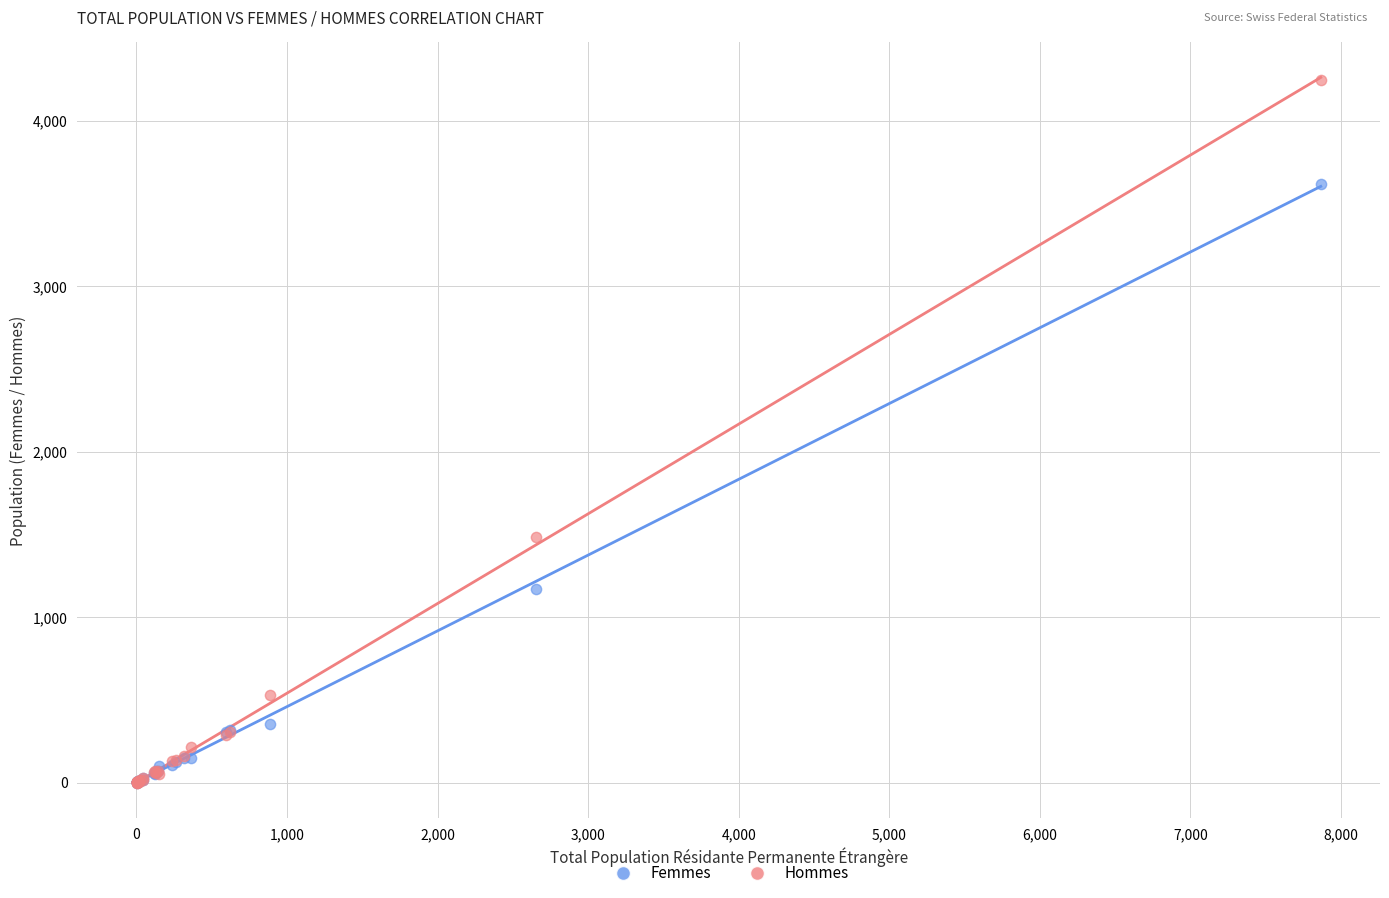

Which series has the largest Y range (max minus min)?

Hommes